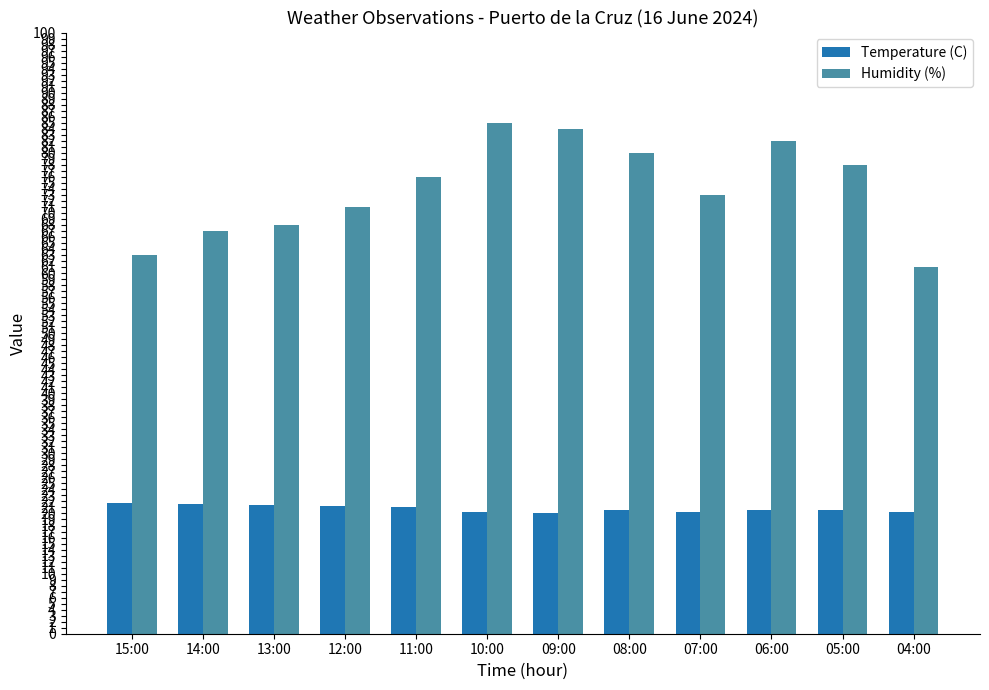

Rank the series by their average value, from highest to lowest.

Humidity (%), Temperature (C)